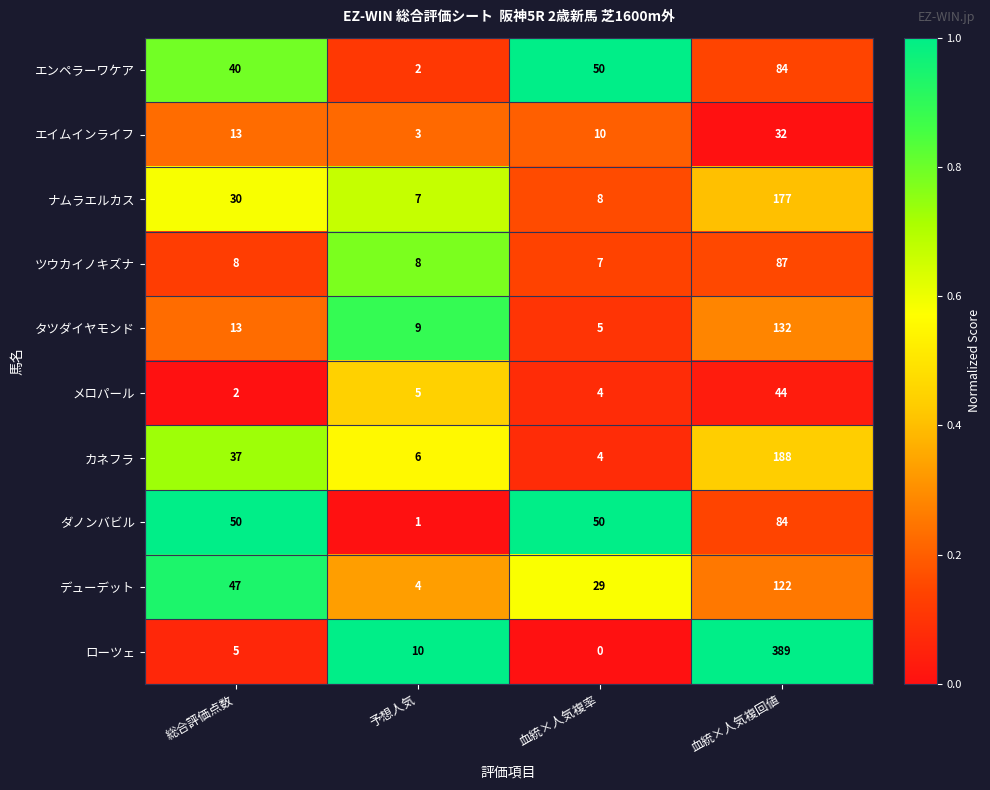

How many エイムインライフ values are between 10 and 32?

3